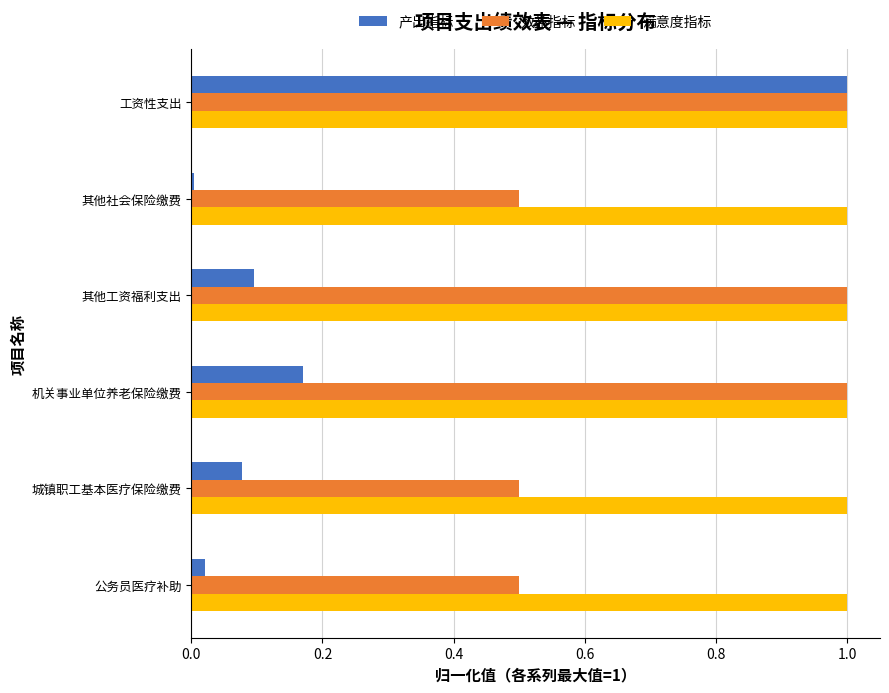

At how many categories does at least one series exceed 0?

6